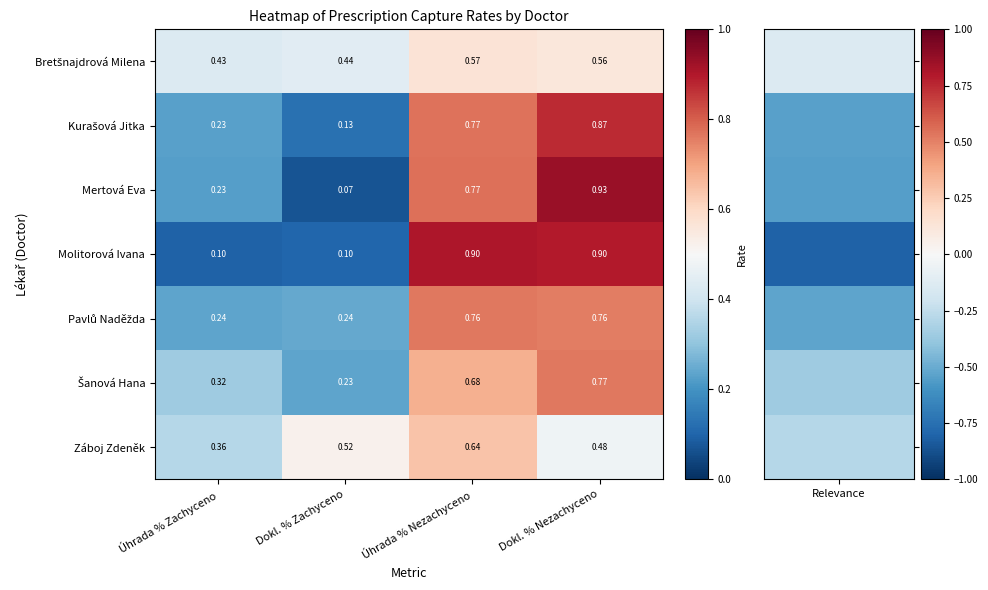

List the labels in order of Záboj Zdeněk value, largest first.

Úhrada % Nezachyceno, Dokl. % Zachyceno, Dokl. % Nezachyceno, Úhrada % Zachyceno